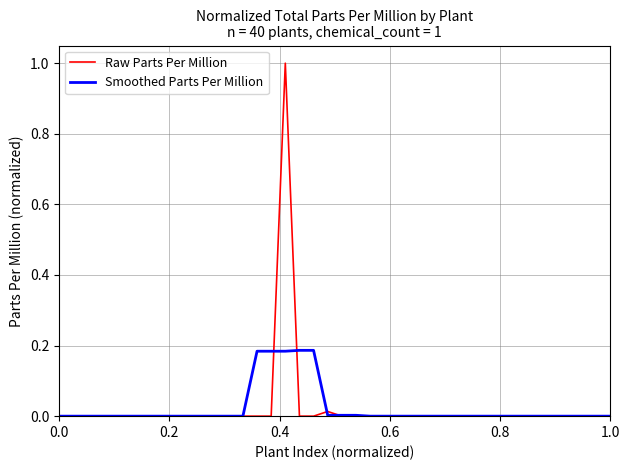

Rank the series by their maximum value, from lowest to highest.

Smoothed Parts Per Million, Raw Parts Per Million